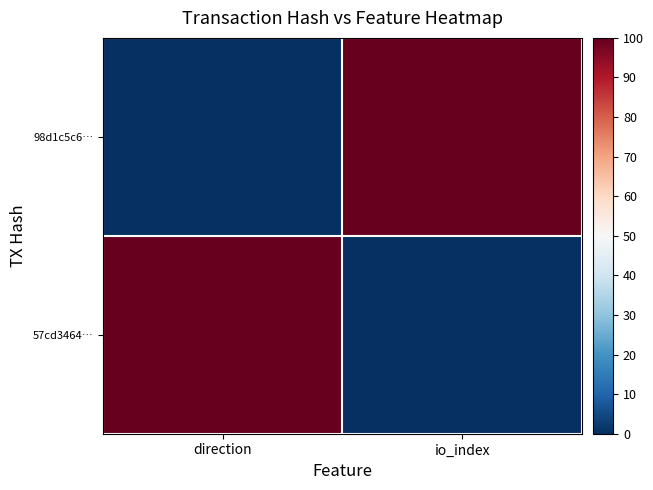

Rank the series by their maximum value, from highest to lowest.

98d1c5c6…, 57cd3464…